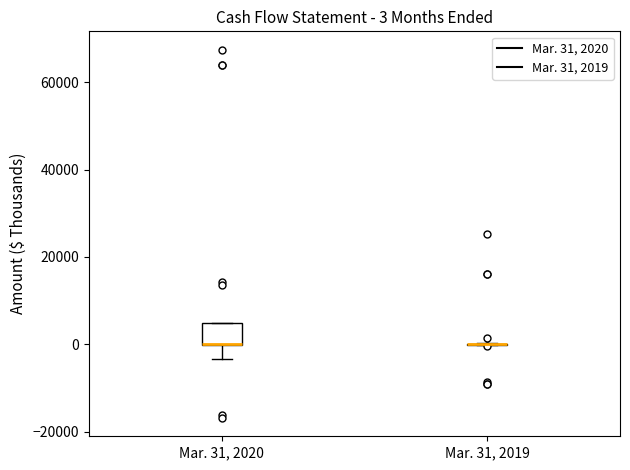

Which box is the tallest, from its lower edge to its upper edge?

Mar. 31, 2020